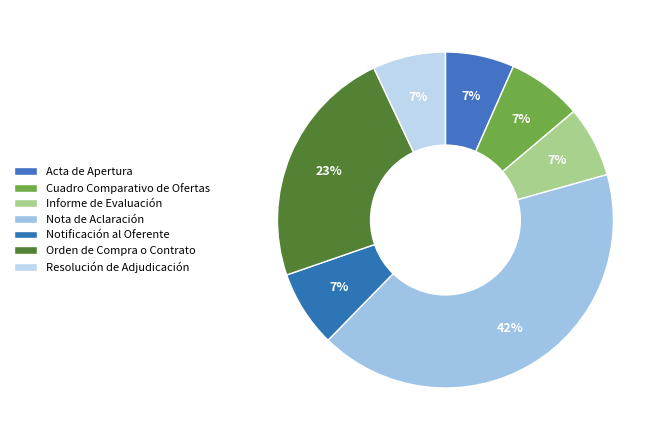

Count the number of slices in the pie.

7